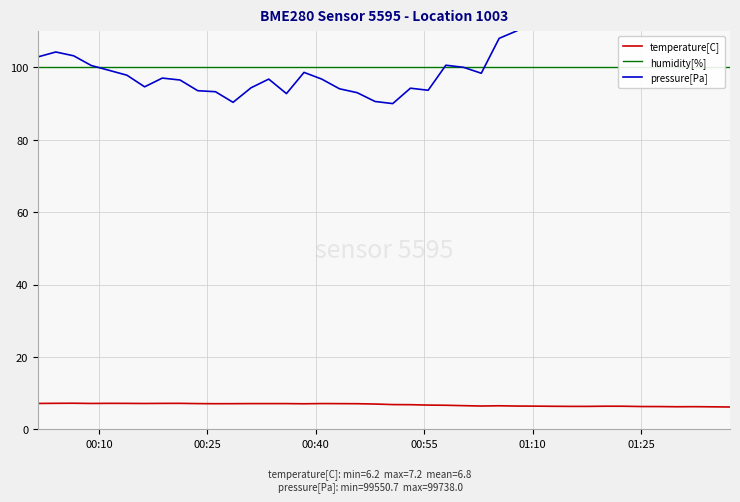

What is the highest value of the temperature[C] series?

7.2